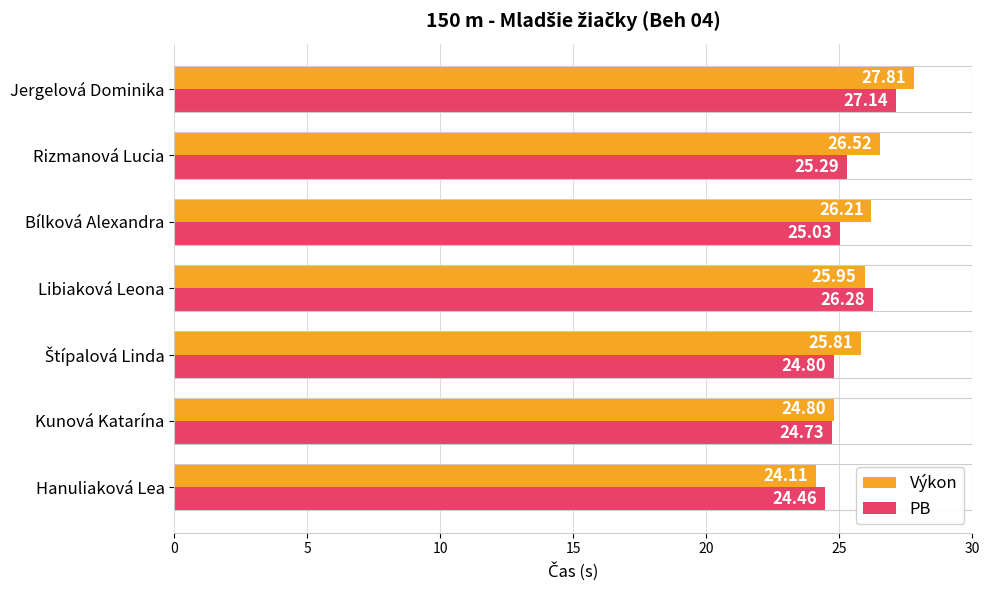

What is the difference between the second highest and minimum values in the Výkon series?

2.4